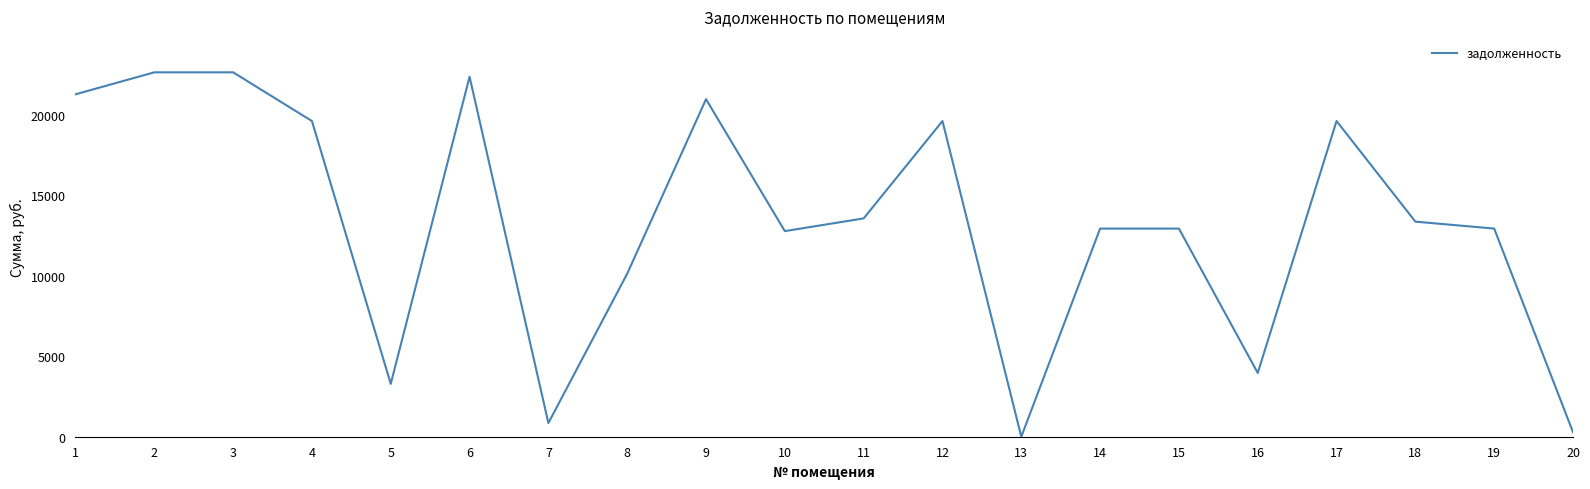

What is the difference between the values at 12 and 14?

6679.0